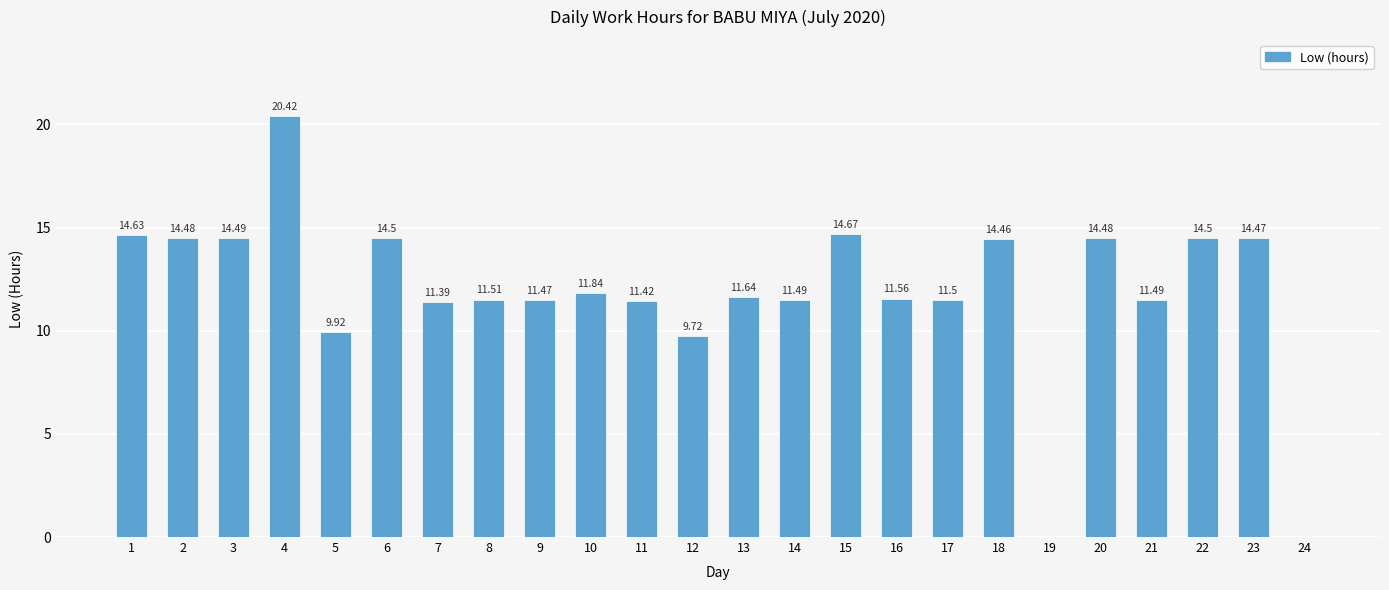

Reading right to left, transcribe all the data shown in this chart.

24=0.0	23=14.5	22=14.5	21=11.5	20=14.5	19=0.0	18=14.5	17=11.5	16=11.6	15=14.7	14=11.5	13=11.6	12=9.7	11=11.4	10=11.8	9=11.5	8=11.5	7=11.4	6=14.5	5=9.9	4=20.4	3=14.5	2=14.5	1=14.6